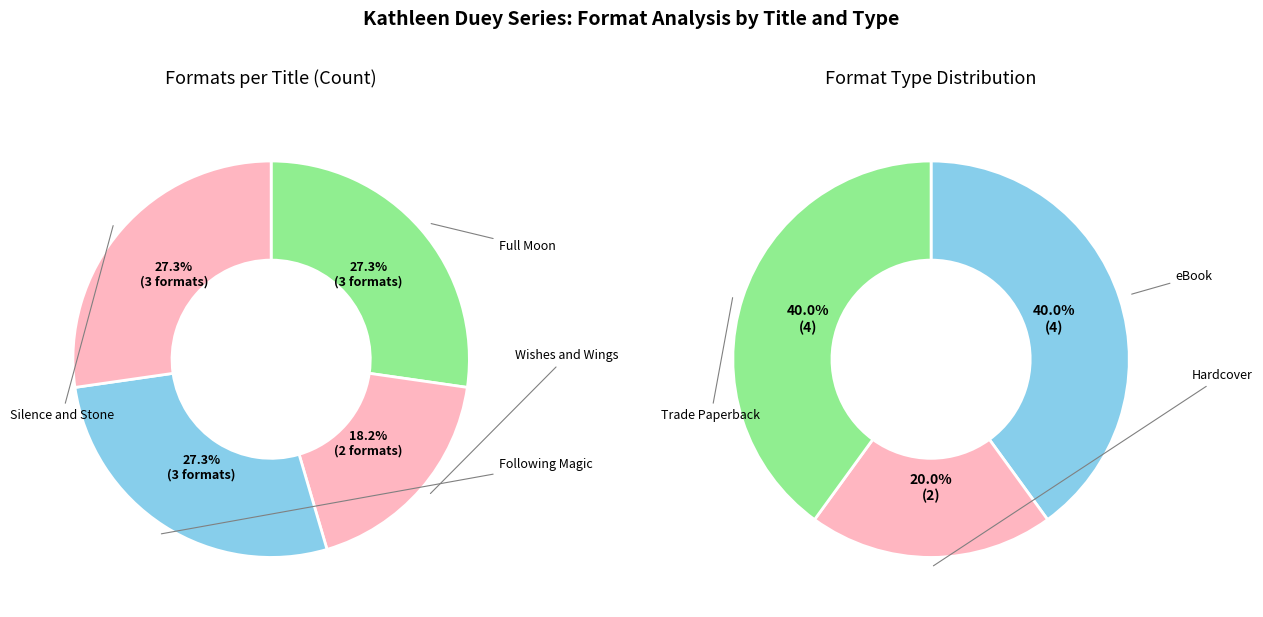

To the nearest percent, what portion does Wishes and Wings represent?

18%